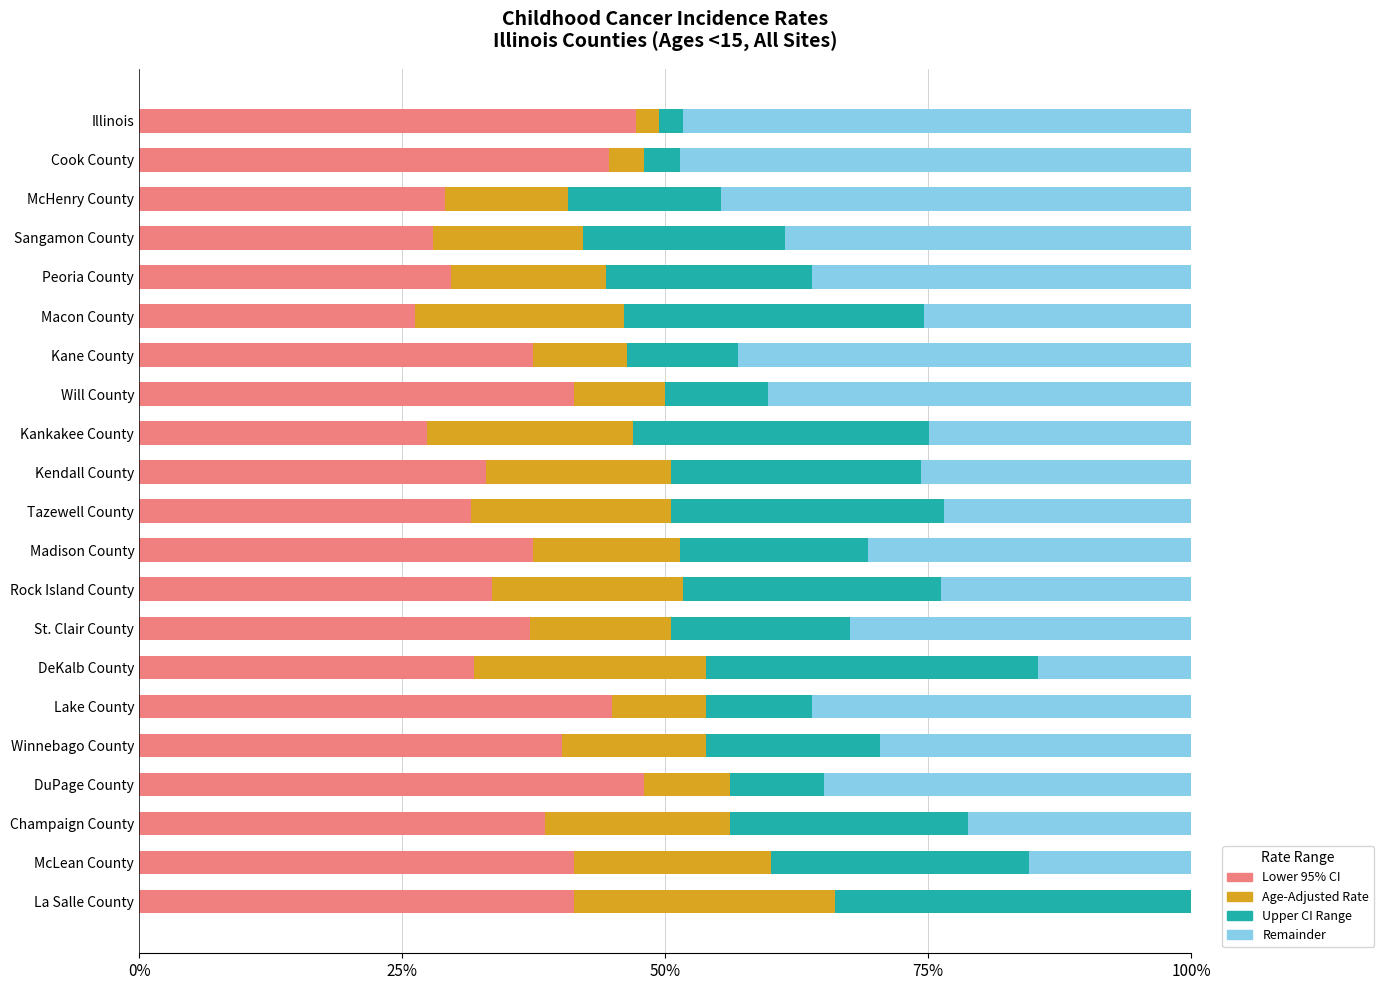

What is the total value across all series at Tazewell County?

100.0